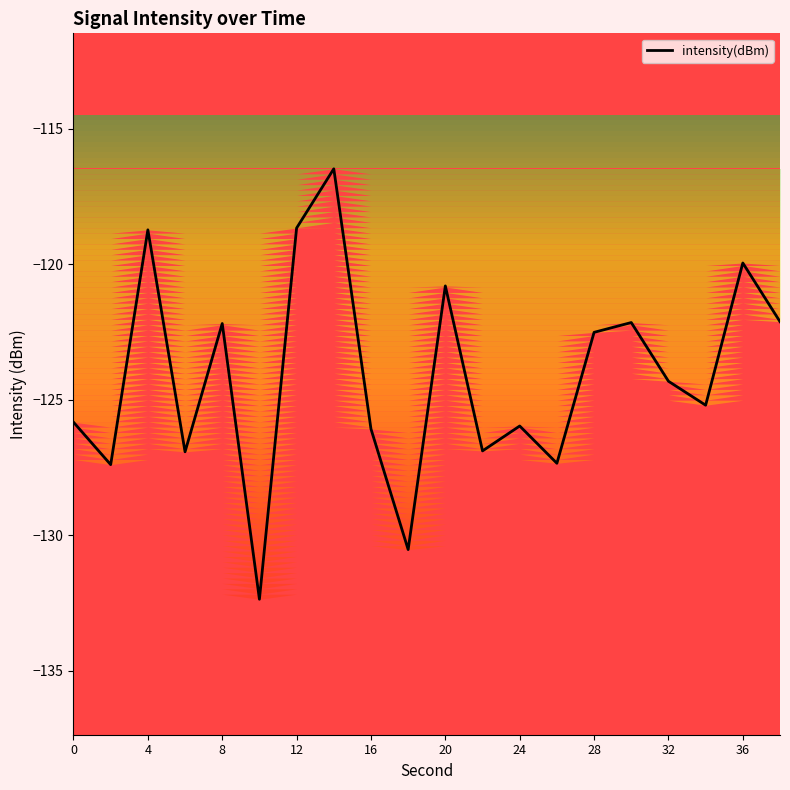

Reading left to right, extract all data points from this chart.

-125.8	-127.4	-118.7	-126.9	-122.2	-132.4	-118.7	-116.5	-126.1	-130.5	-120.8	-126.9	-126.0	-127.3	-122.5	-122.2	-124.3	-125.2	-120.0	-122.1